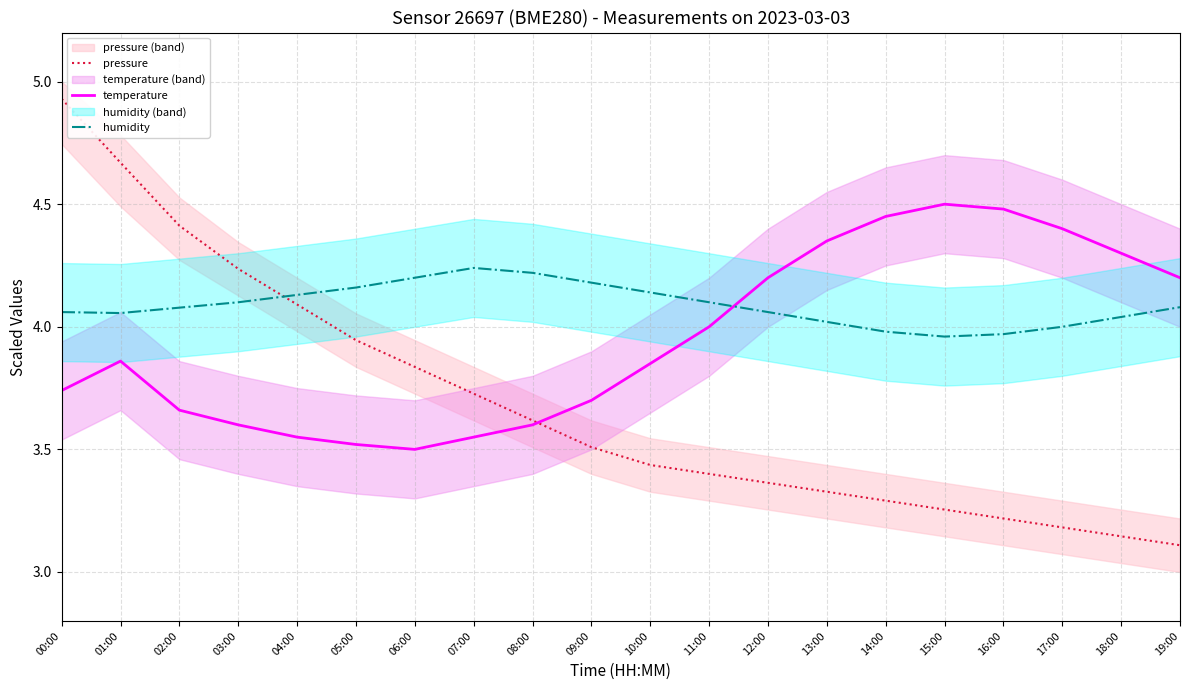

Which category has the lowest value in the humidity series?

15:00